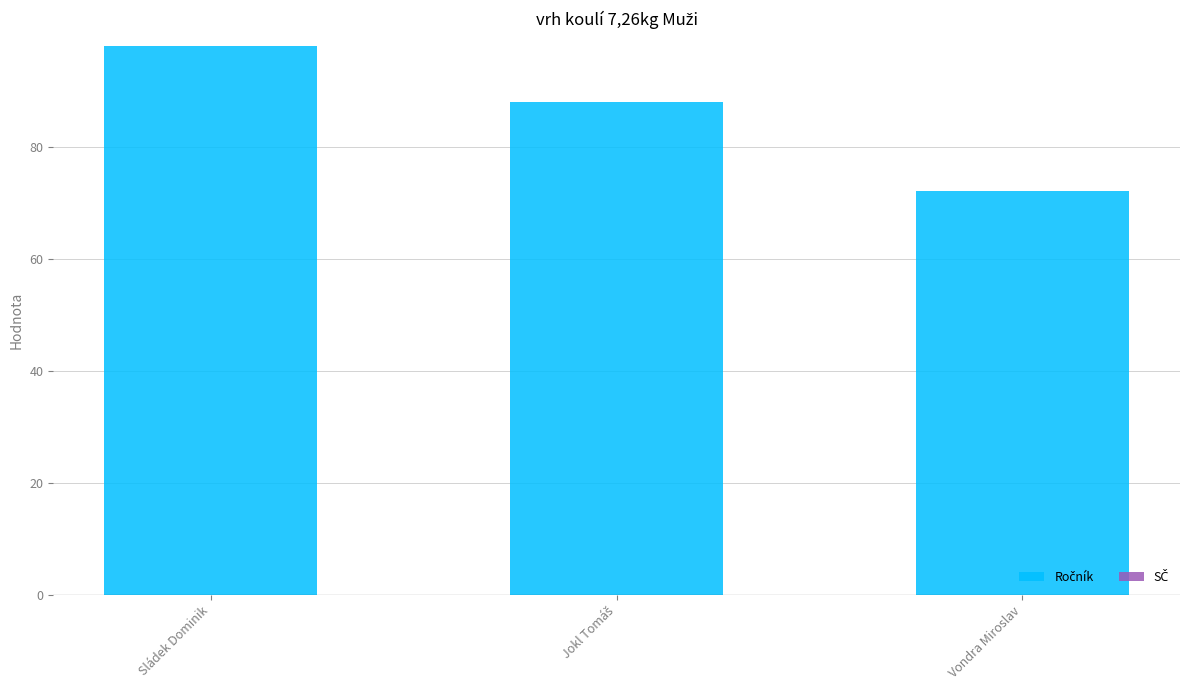

What is the greatest value displayed?

98